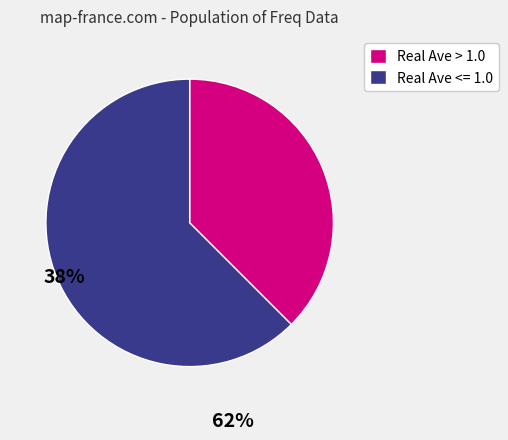

True or false: Real Ave > 1.0 accounts for 44% of the total.

False